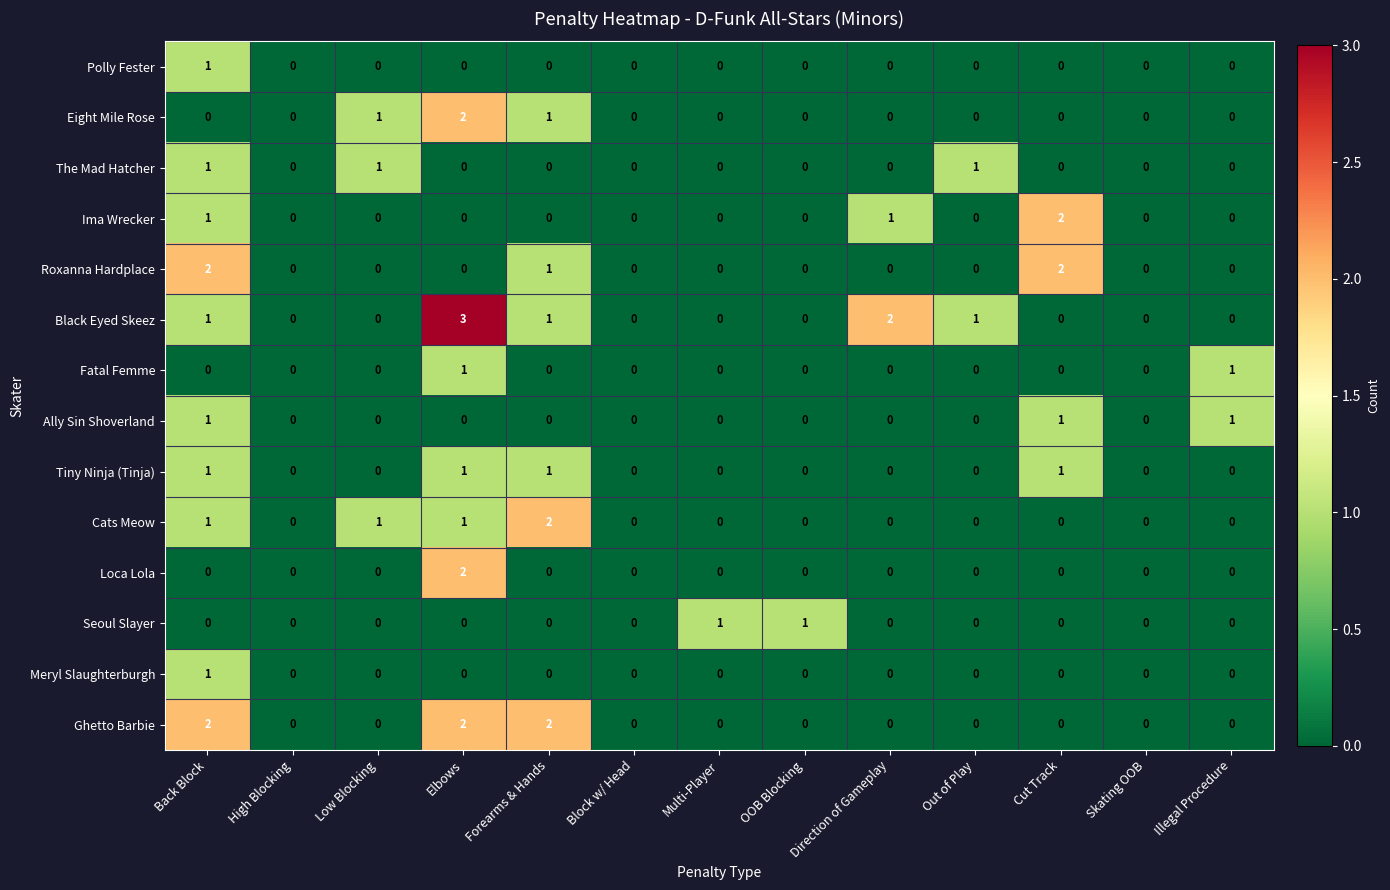

How many distinct data groups are displayed?

14